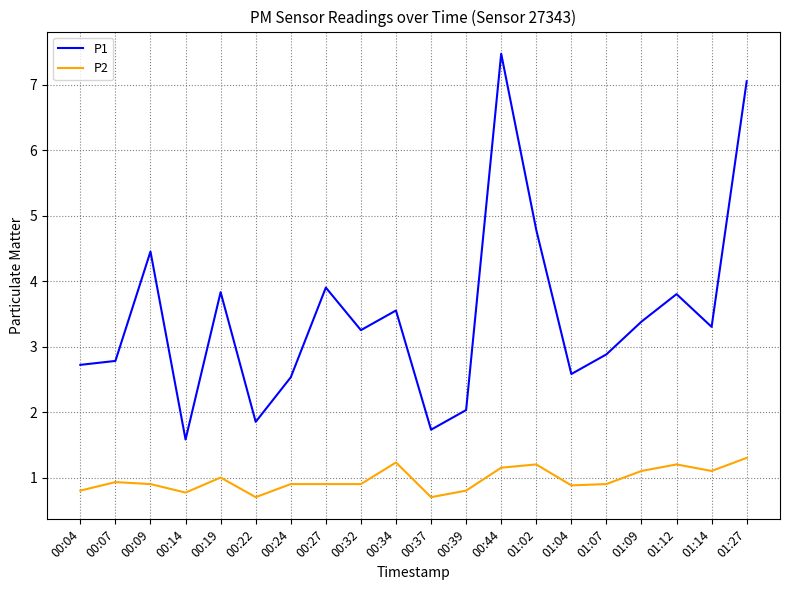

What is the total value across all series at 00:34?

4.8